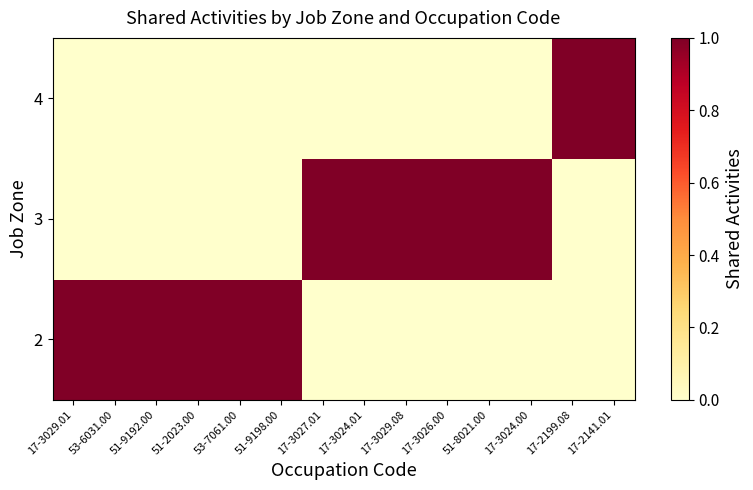

Which label corresponds to the largest value in the chart?

17-3029.01